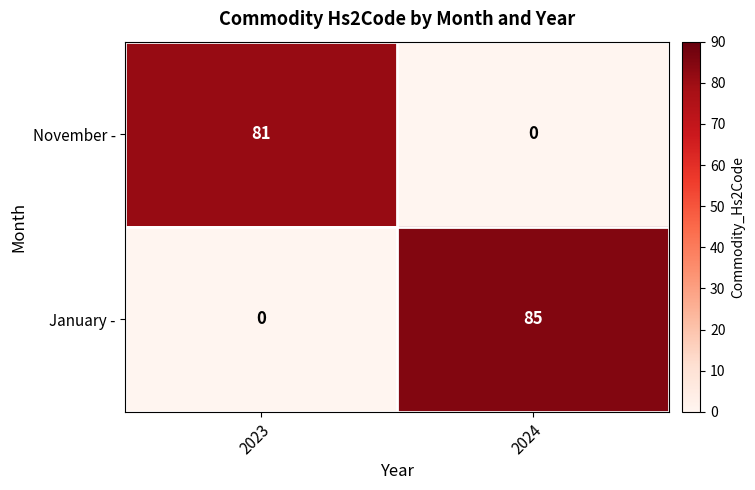

Which series has the widest spread of values?

January -